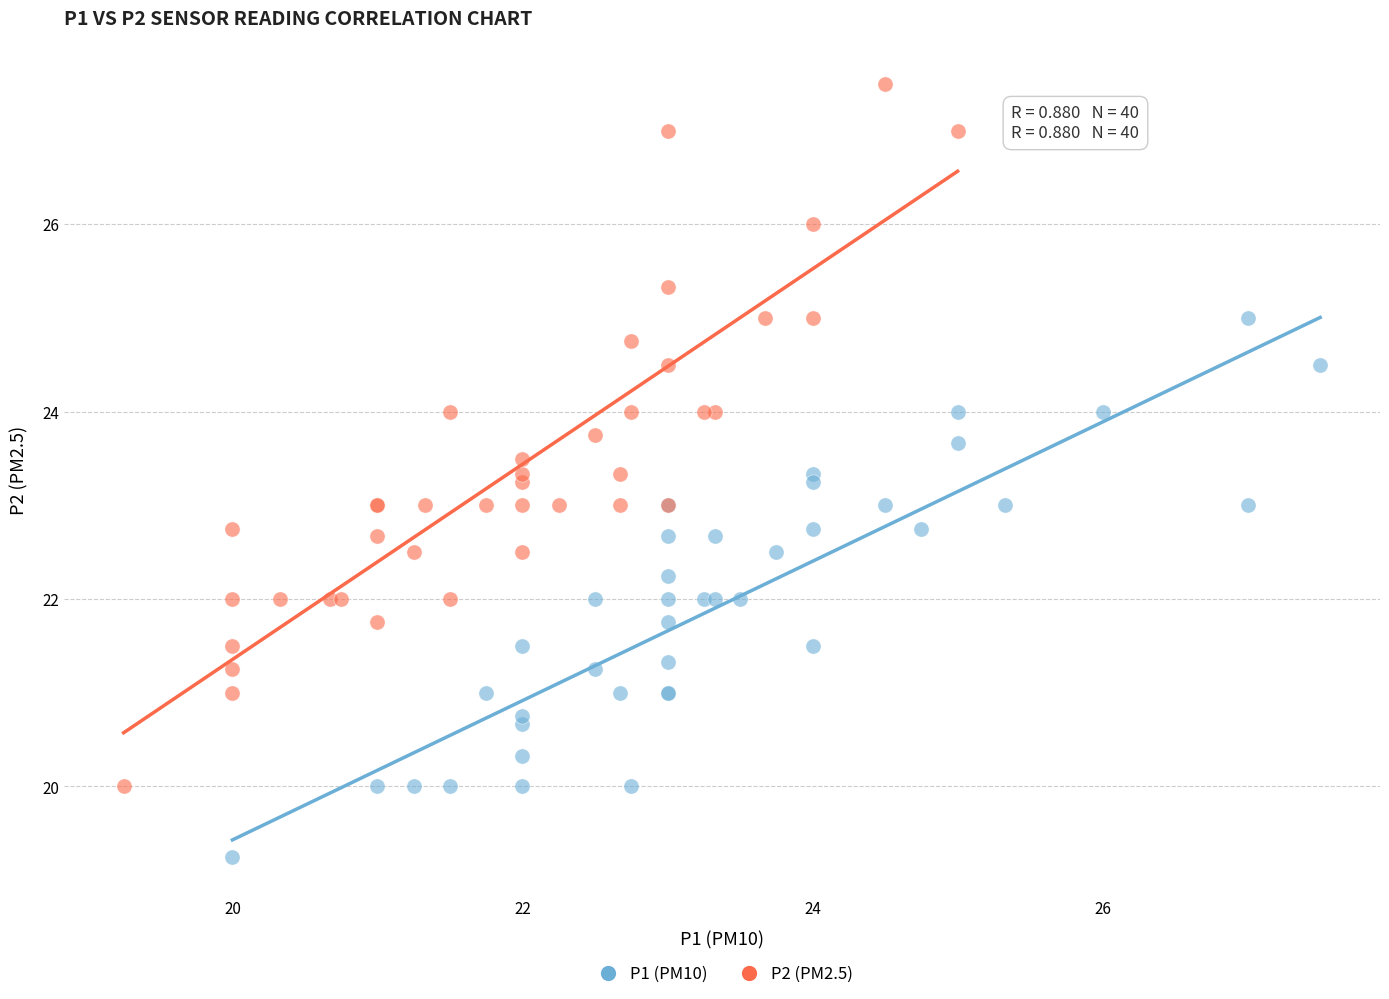

Which series has the widest spread of Y values?

P2 (PM2.5)